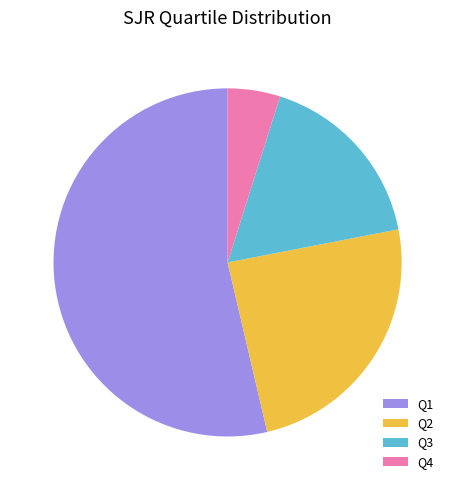

Does Q4 represent more than half of the total?

No